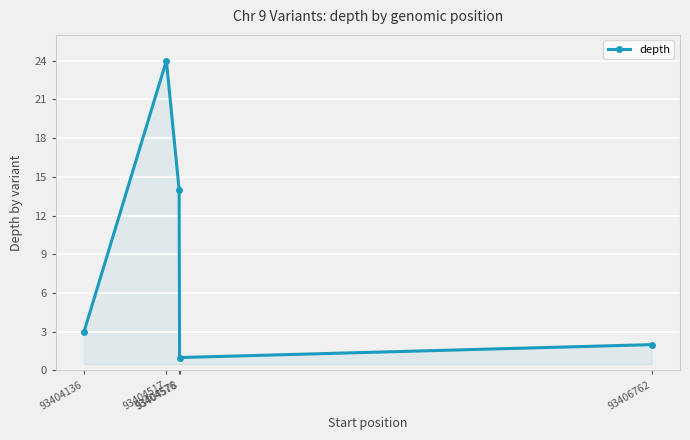

The value at 93406762 is 2. True or false?

True